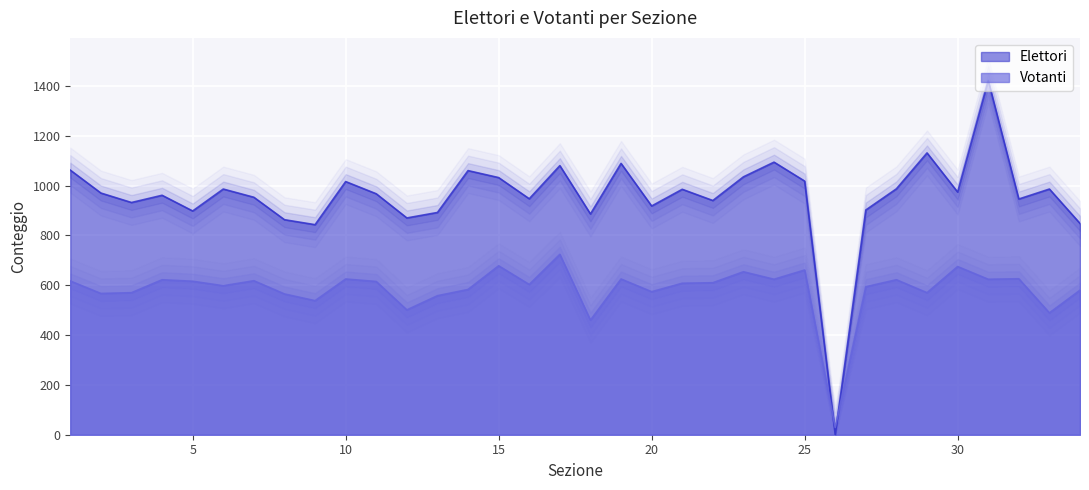

How many interior local peaks does the Votanti series have?

11